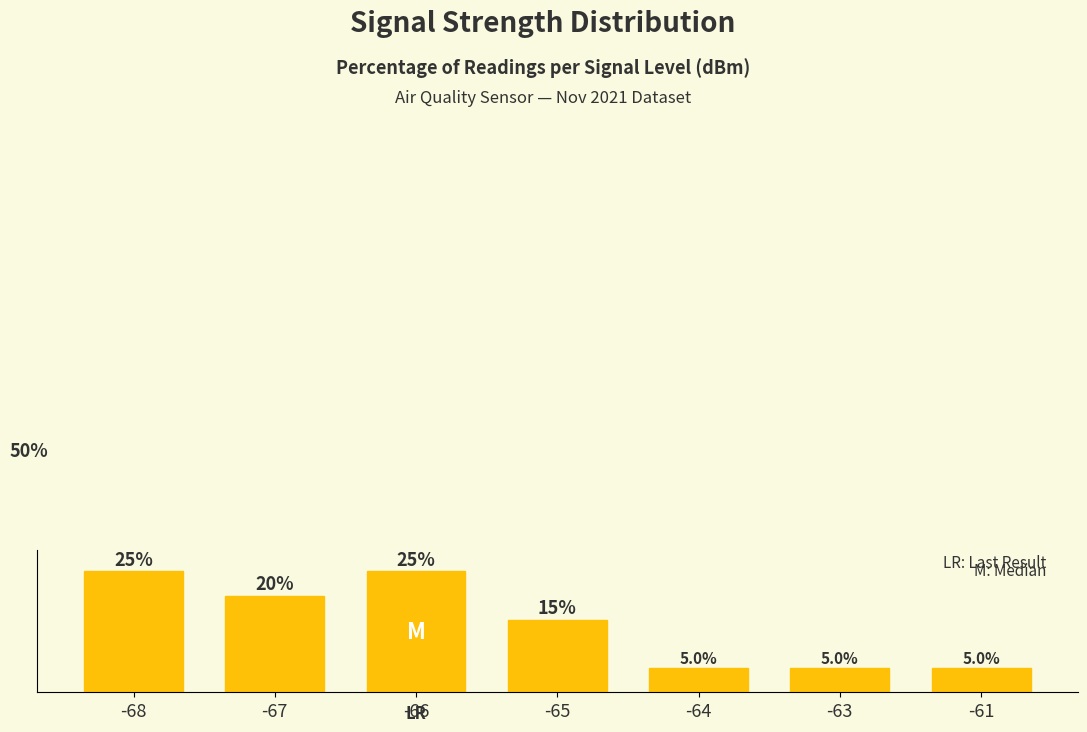

List the labels in order of value, smallest first.

-64, -63, -61, -65, -67, -68, -66